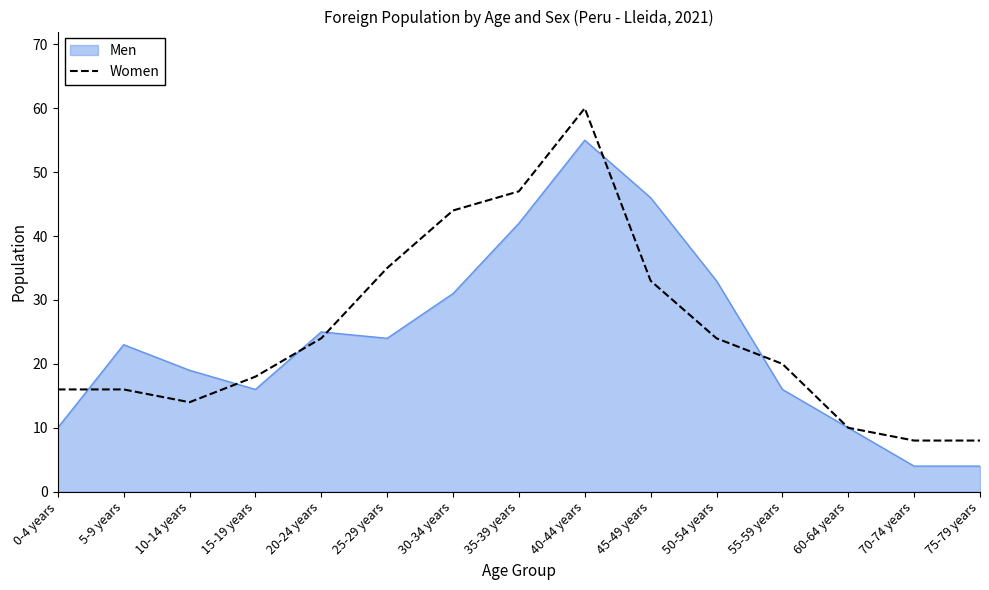

How many lines are shown in the chart?

2